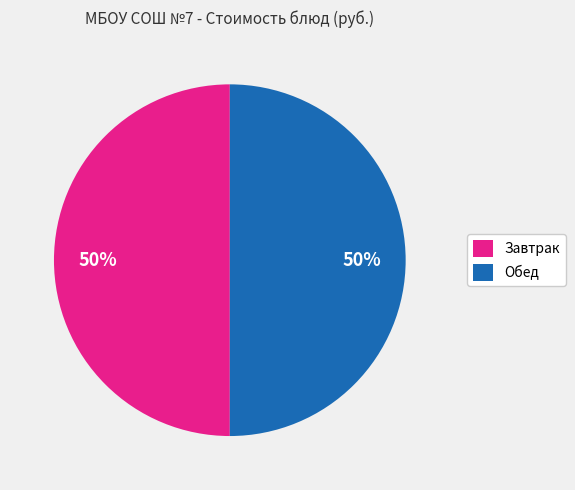

How many segments does this pie chart have?

2